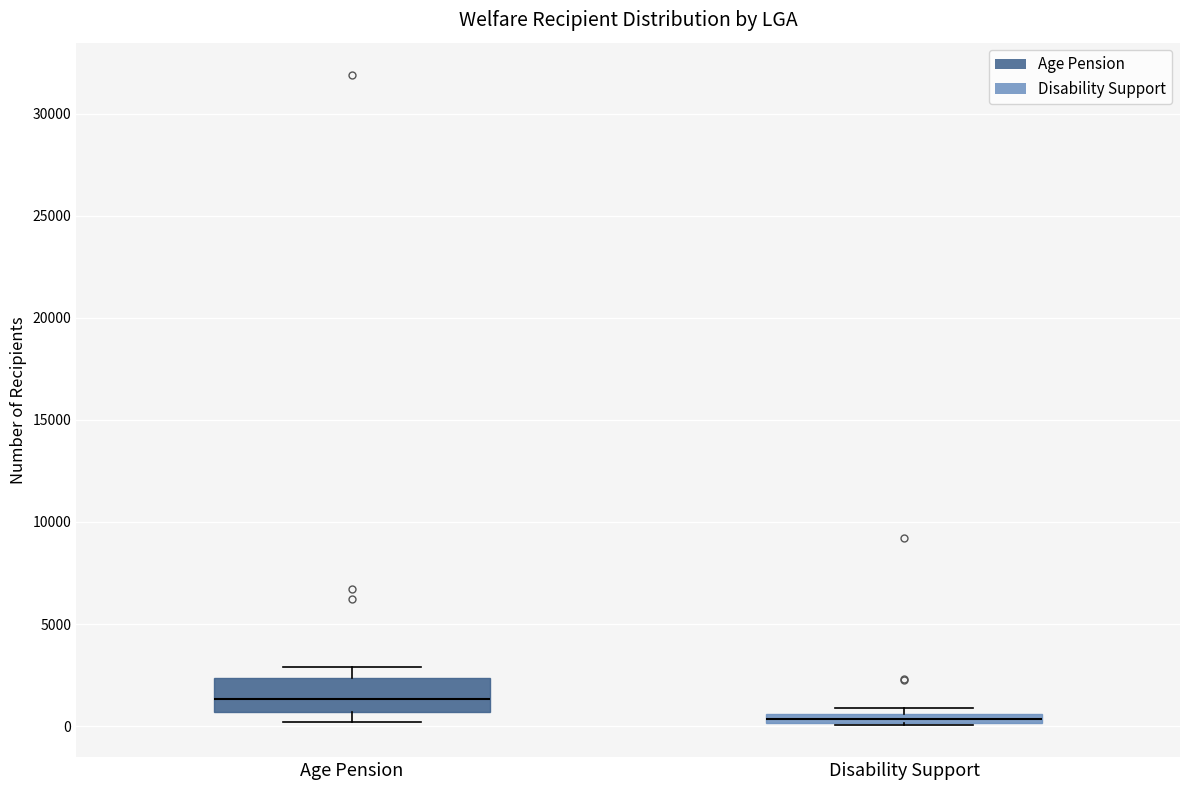

Comparing the boxes themselves (not the whiskers), which one is the tallest?

Age Pension